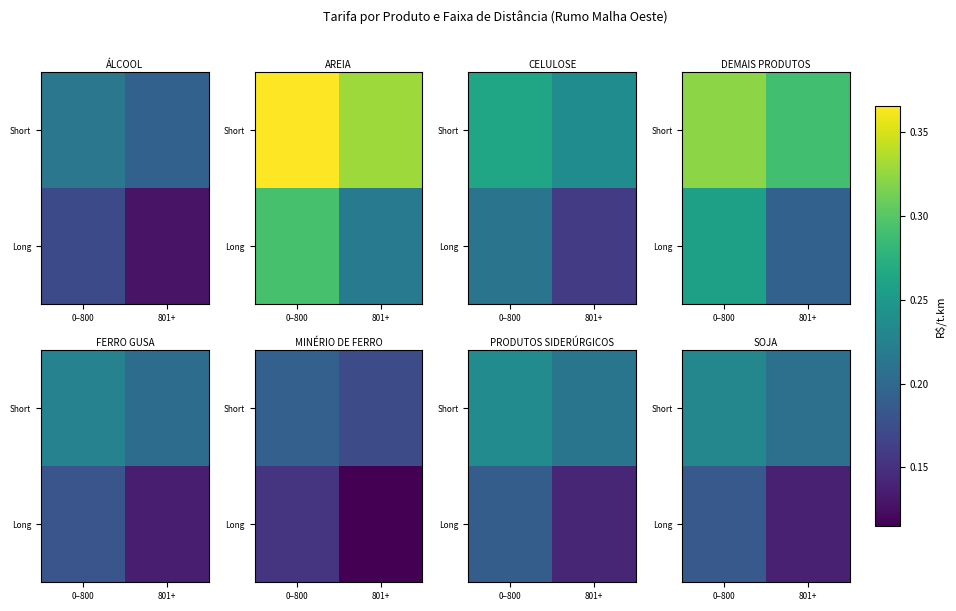

Is it true that Long equals 0.3 at 0–800?

False